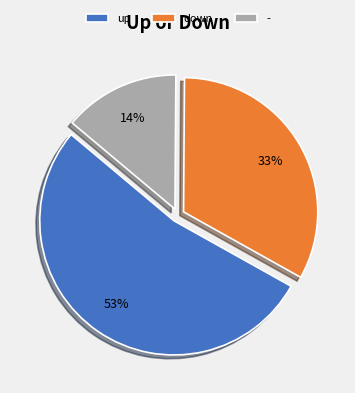

Combined, do up and down account for over 50%?

Yes